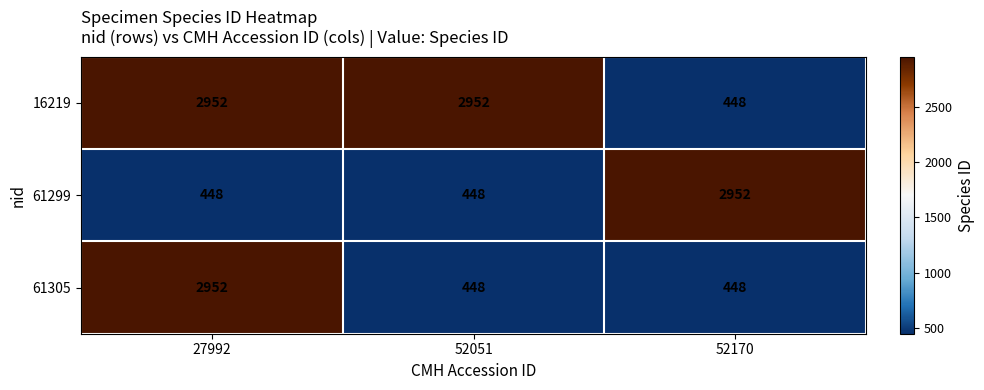

Reading left to right, extract all data points from this chart.

16219: 2952	2952	448
61299: 448	448	2952
61305: 2952	448	448